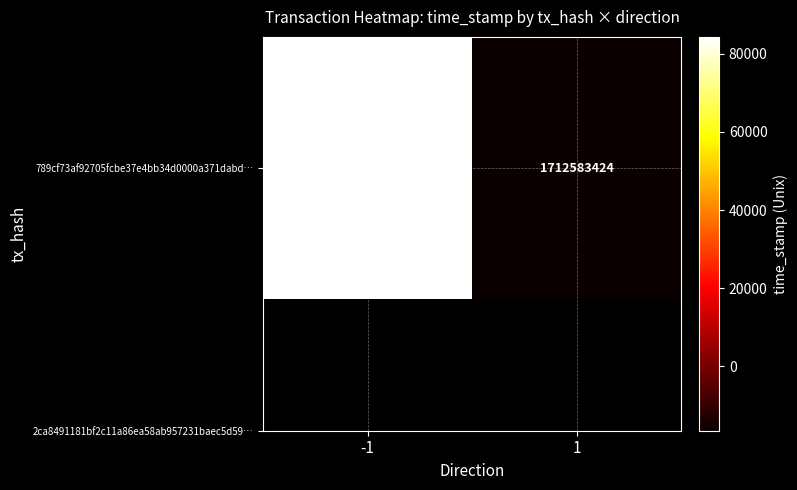

What is the sum of all values?

3425267802